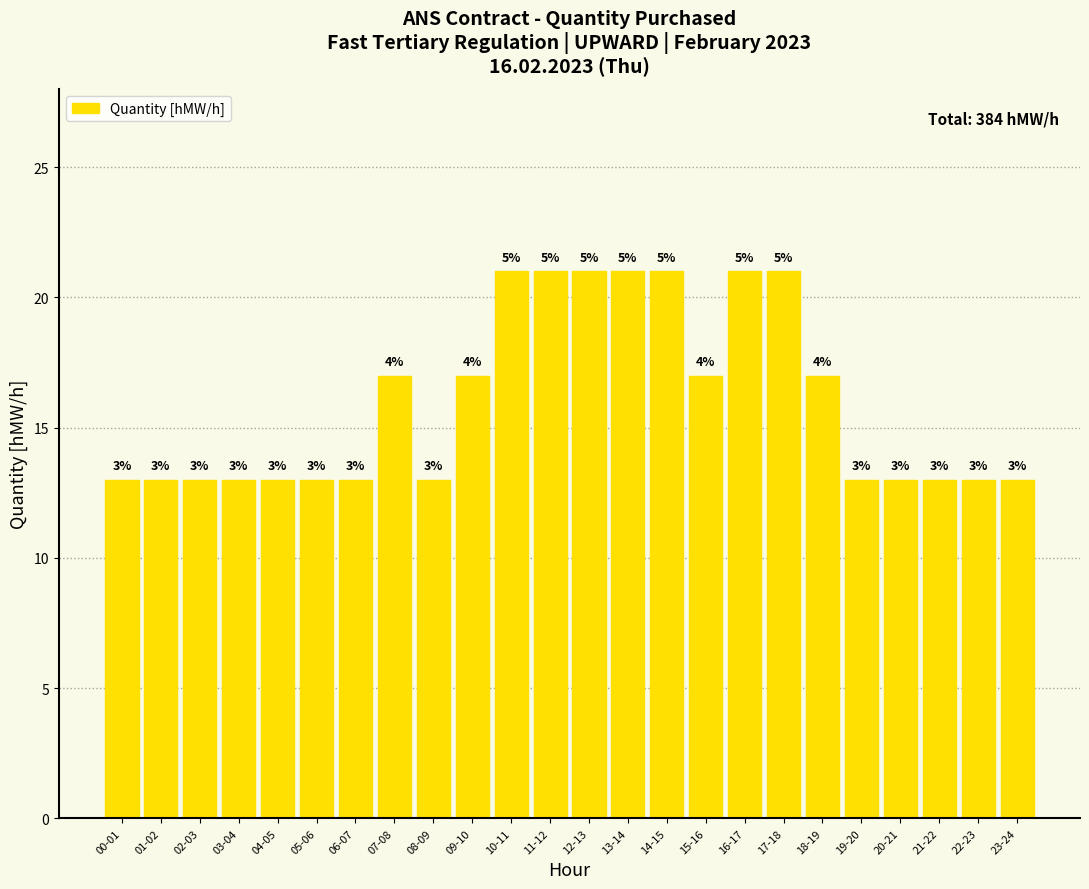

What is the approximate value at 23-24?

13